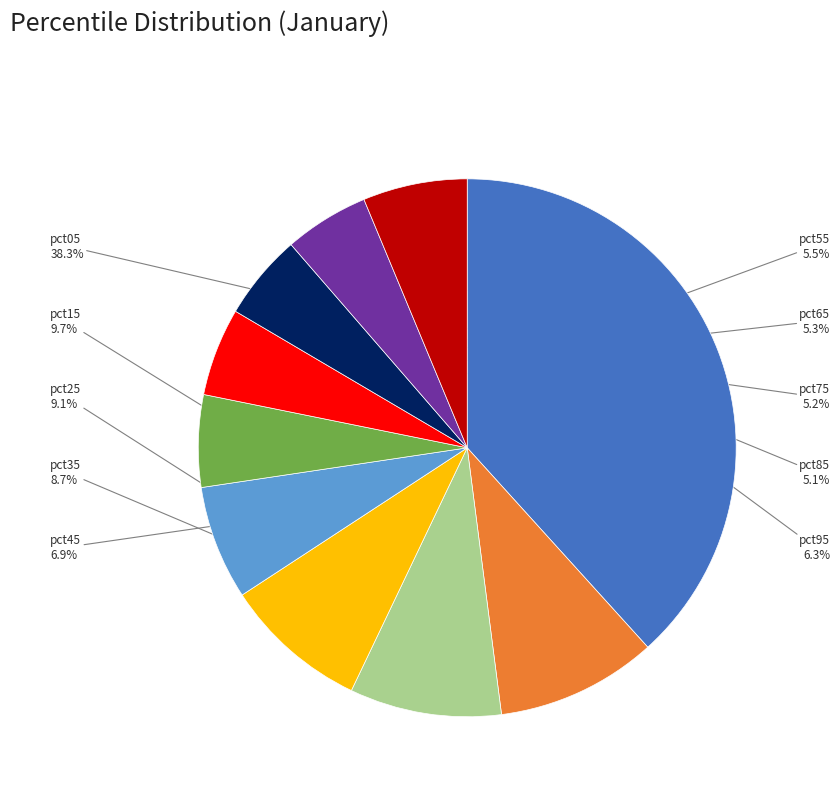

To the nearest percent, what portion does pct15 represent?

10%